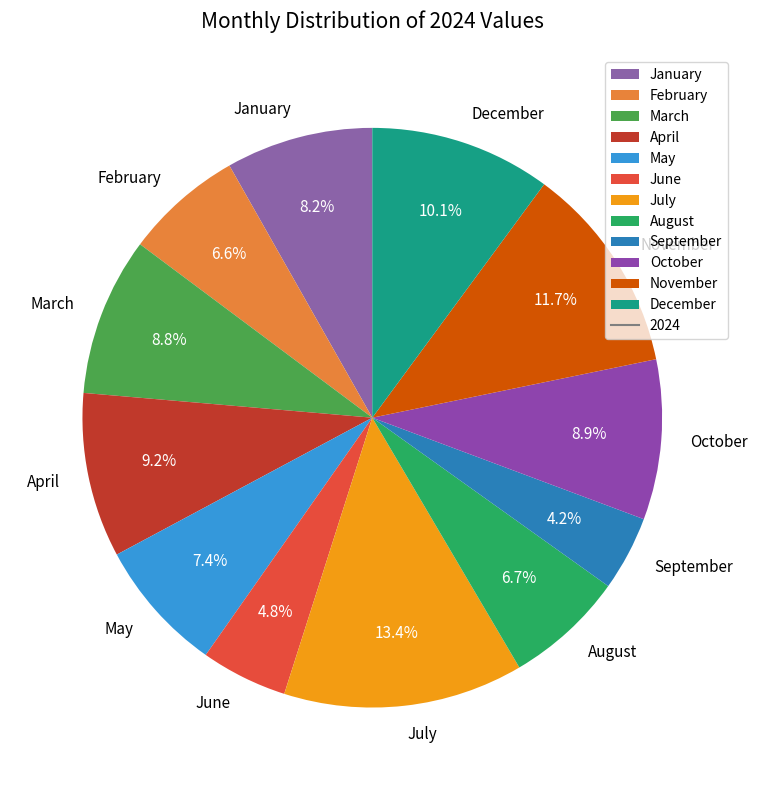

Is it true that July is 23% of the pie?

False